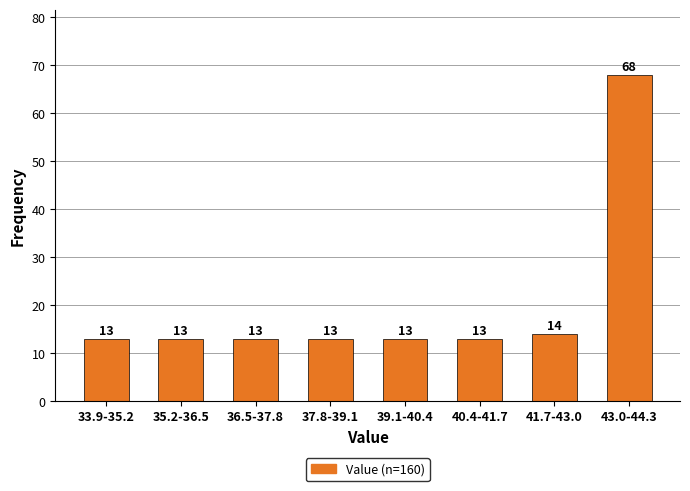

Reading left to right, list all the values displayed in this chart.

13	13	13	13	13	13	14	68